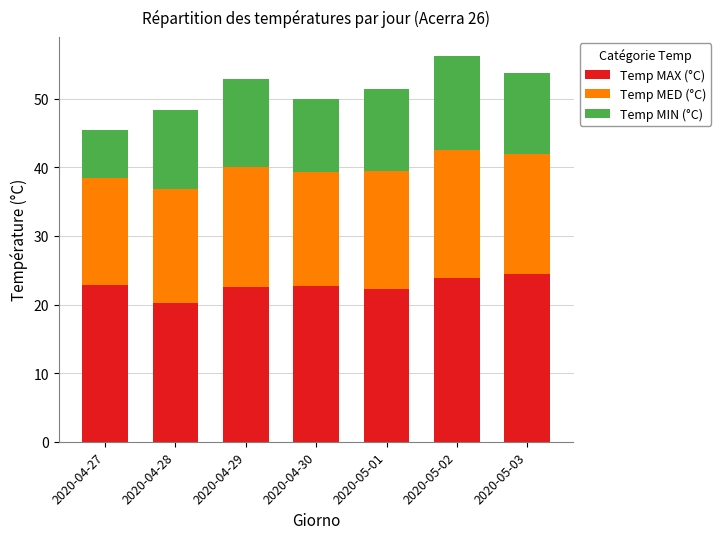

What is the total value across all series at 2020-05-01?

51.4